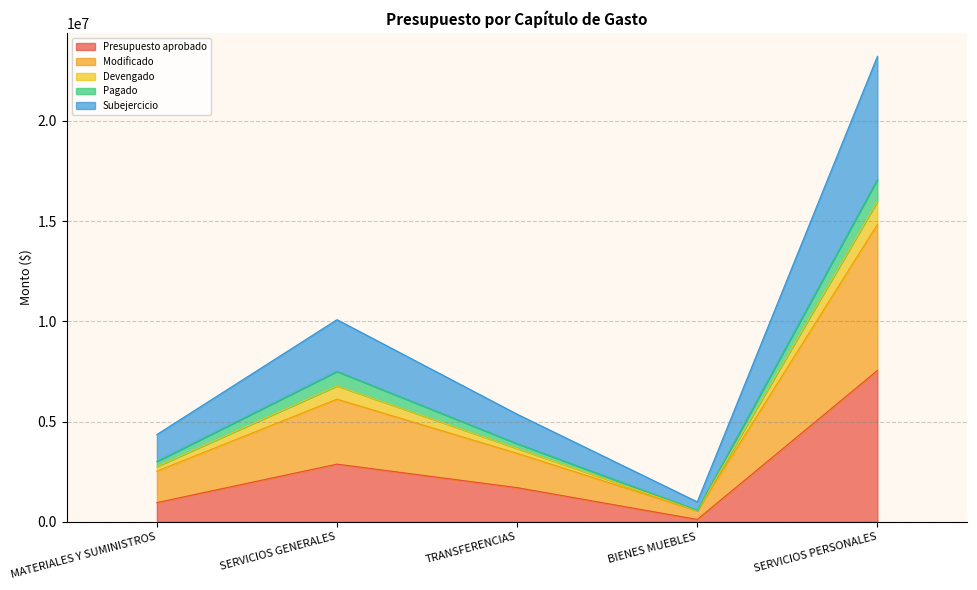

True or false: Presupuesto aprobado and Devengado intersect in this chart.

False